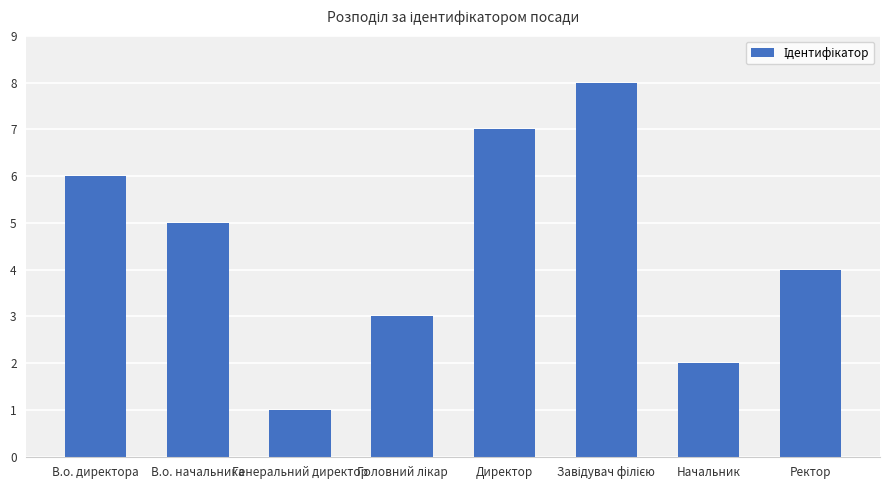

Which has a higher value, Ректор or В.о. начальника?

В.о. начальника